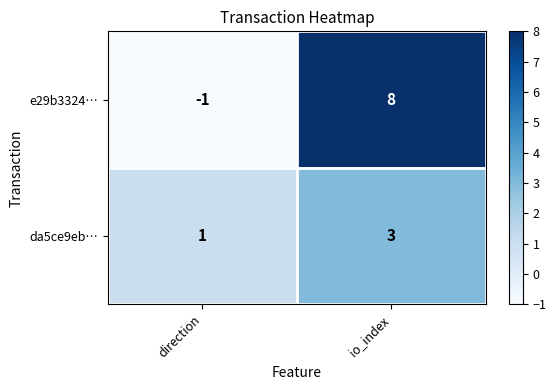

The value of e29b3324… at direction is -2. True or false?

False